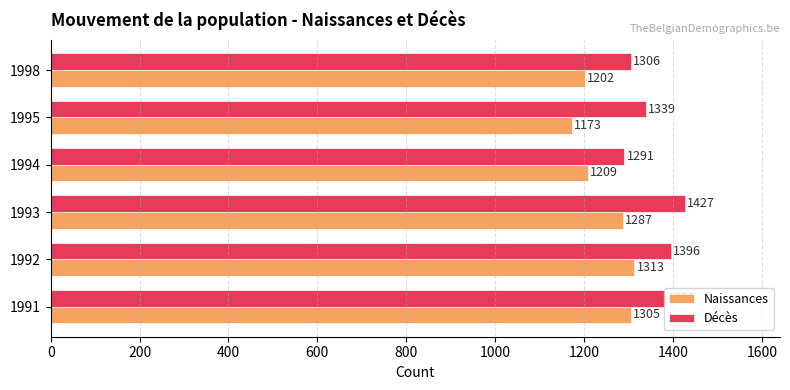

How many data points does each series have?

6